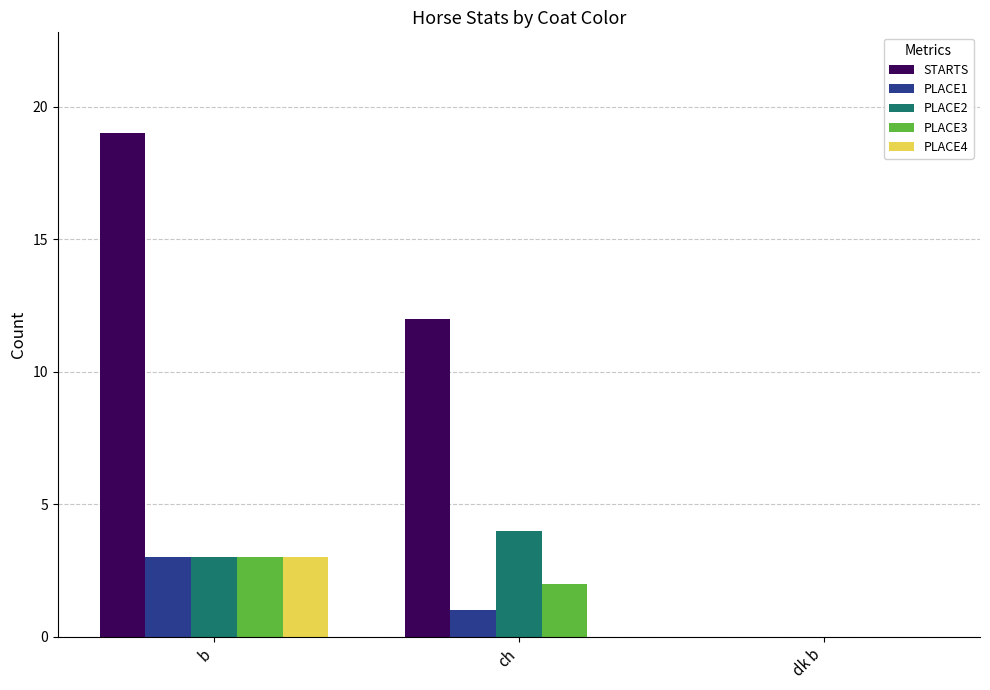

What are all the series names shown in the legend?

STARTS, PLACE1, PLACE2, PLACE3, PLACE4